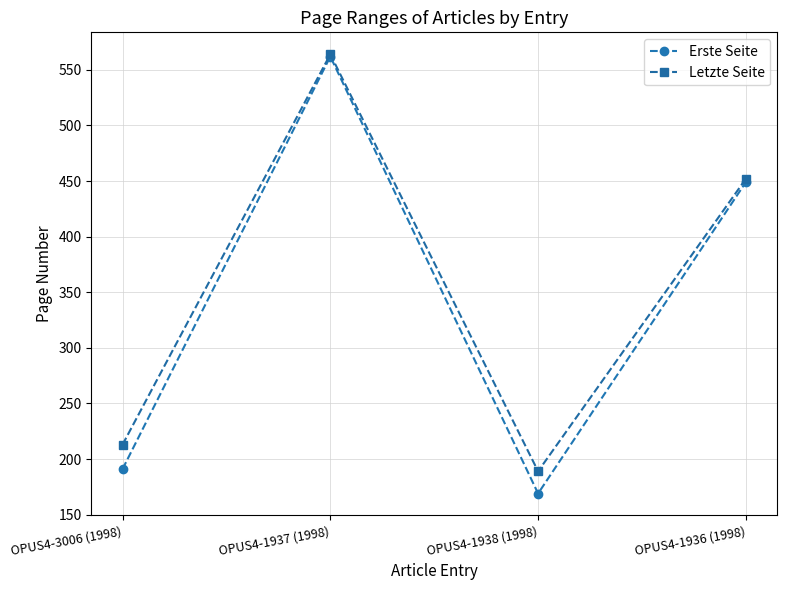

At which category does the chart reach its peak across all series?

OPUS4-1937 (1998)